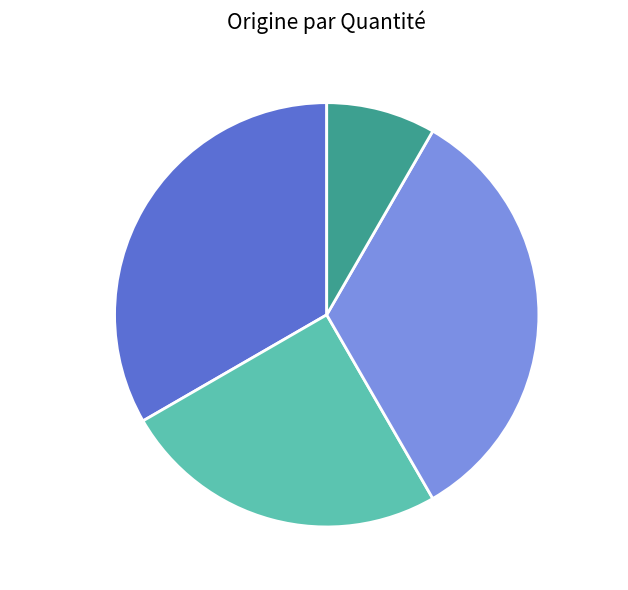

Is the sum of Papier and Scieries greater than half?

Yes